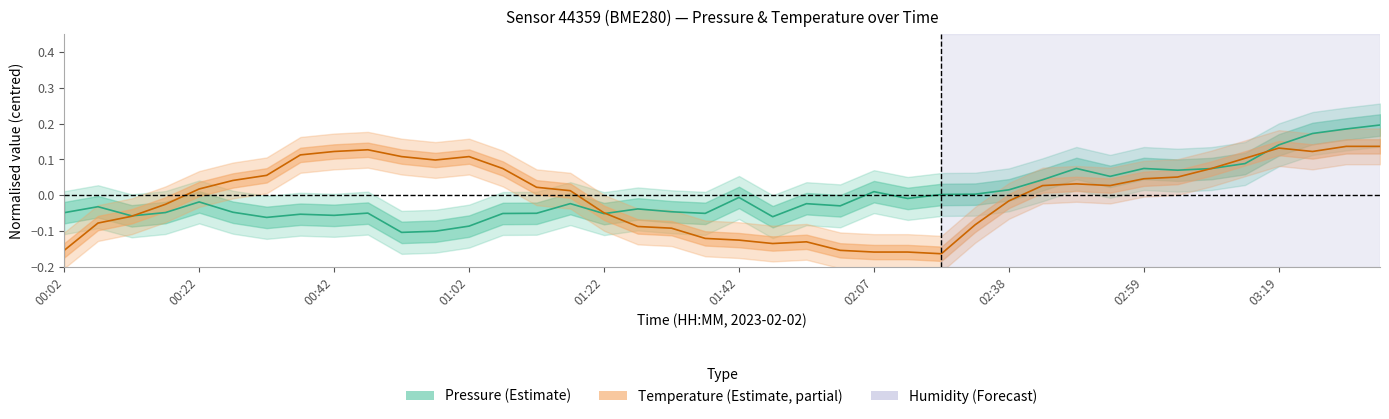

How many values in Temperature are above zero?

23